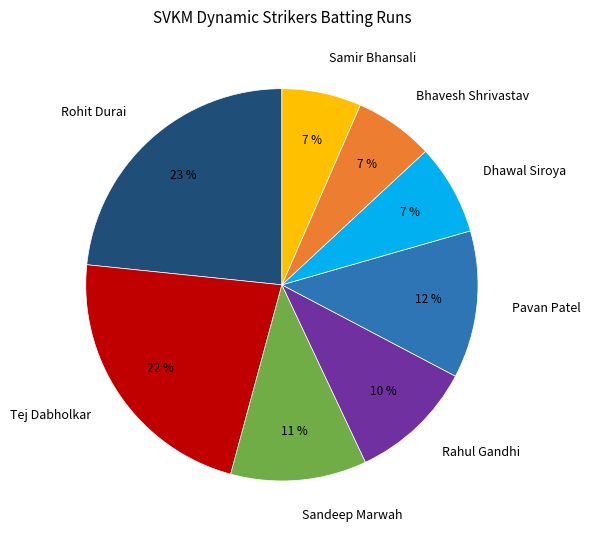

Is Dhawal Siroya the majority of the pie?

No